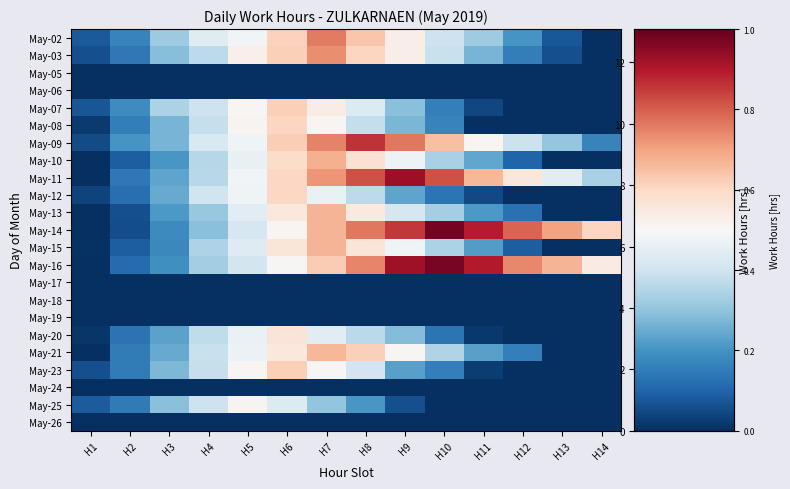

What is the difference between the highest and lowest values at H12?

10.3